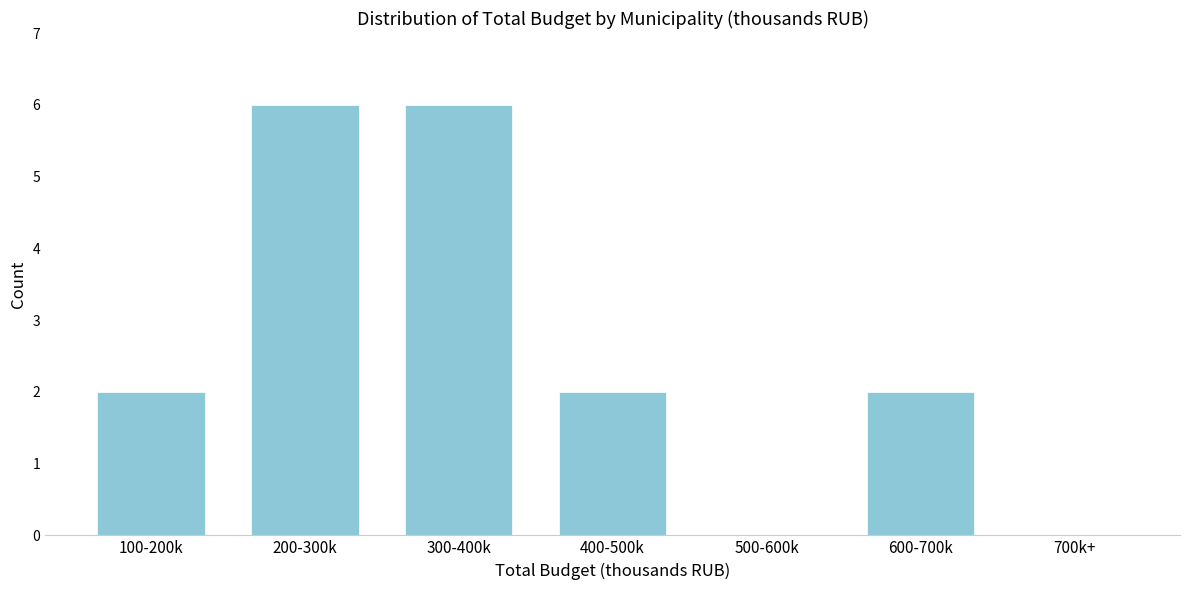

Reading left to right, list all the values displayed in this chart.

100-200k=2	200-300k=6	300-400k=6	400-500k=2	500-600k=0	600-700k=2	700k+=0